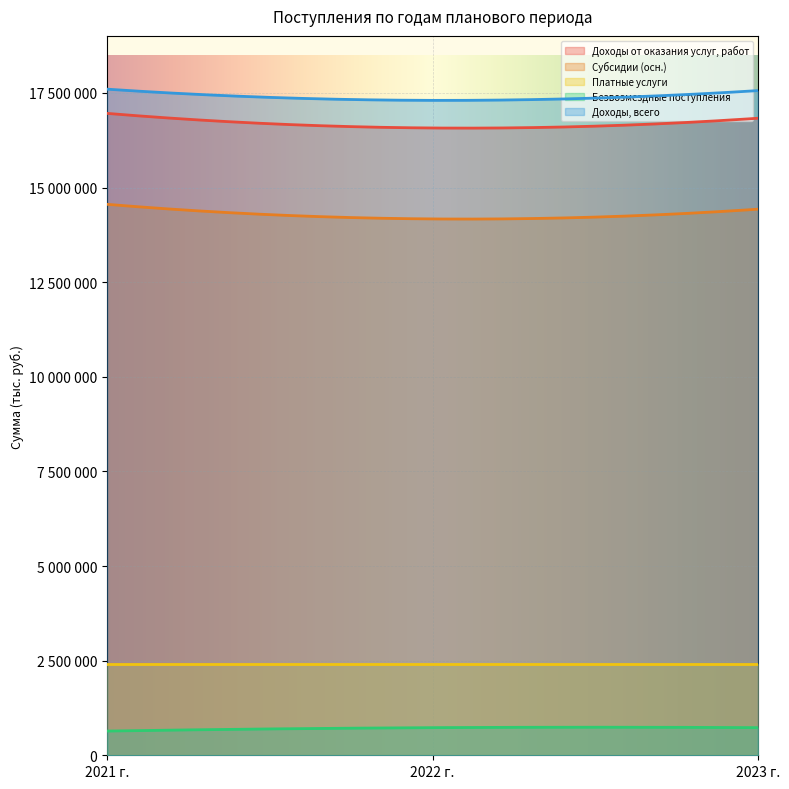

Reading left to right, what are all the values shown in this chart?

Доходы от оказания услуг, работ: 16960417	16574588	16832243
Субсидии (осн.): 14557417	14171588	14429243
Платные услуги: 2403000	2403000	2403000
Безвозмездные поступления: 639743	730007	730007
Доходы, всего: 17600160	17304595	17562250